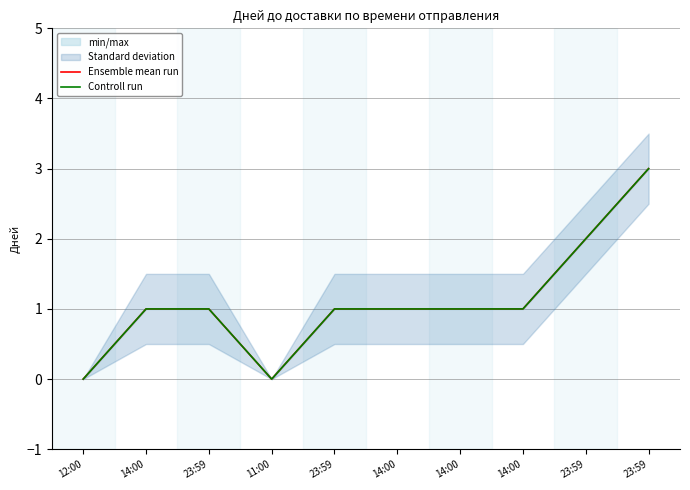

True or false: Controll run and Ensemble mean run cross at least once.

False